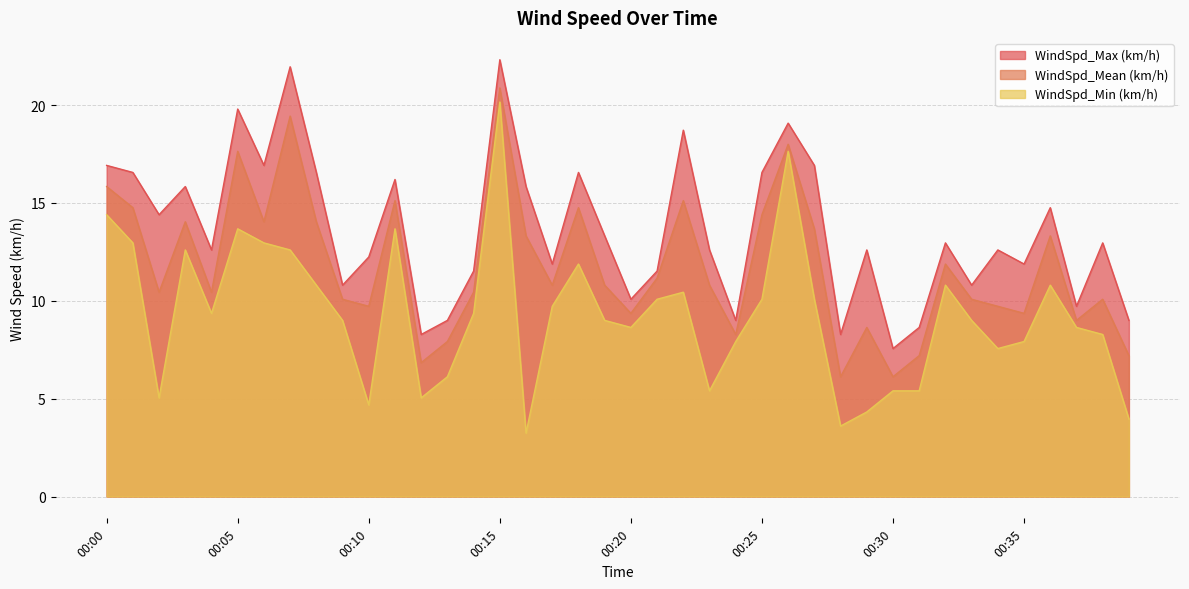

What is the smallest value displayed?

3.2